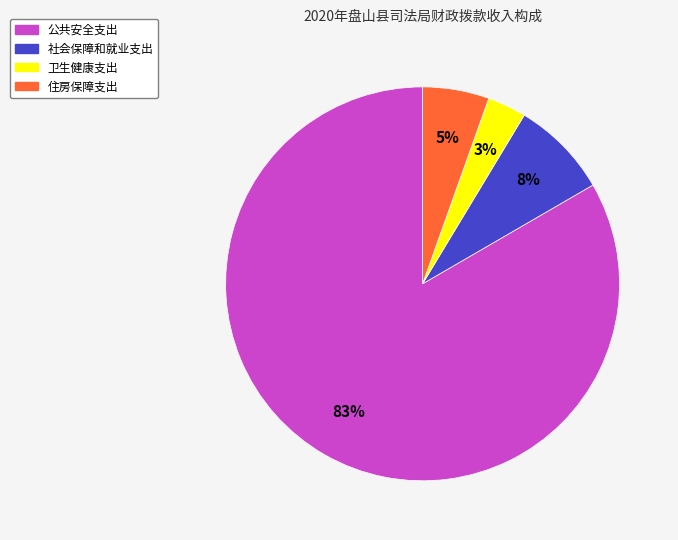

Is it true that 公共安全支出 is 89% of the pie?

False